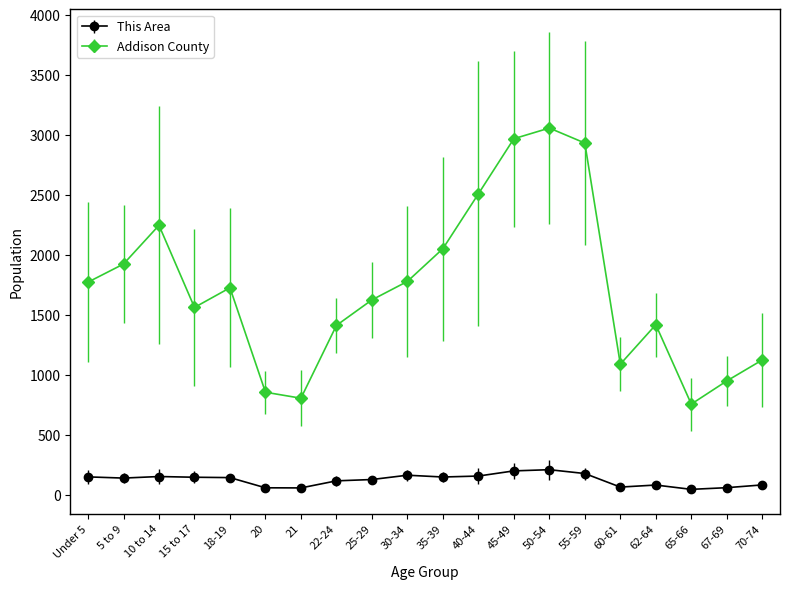

True or false: Addison County has more than 0 points higher than both neighbors.

True